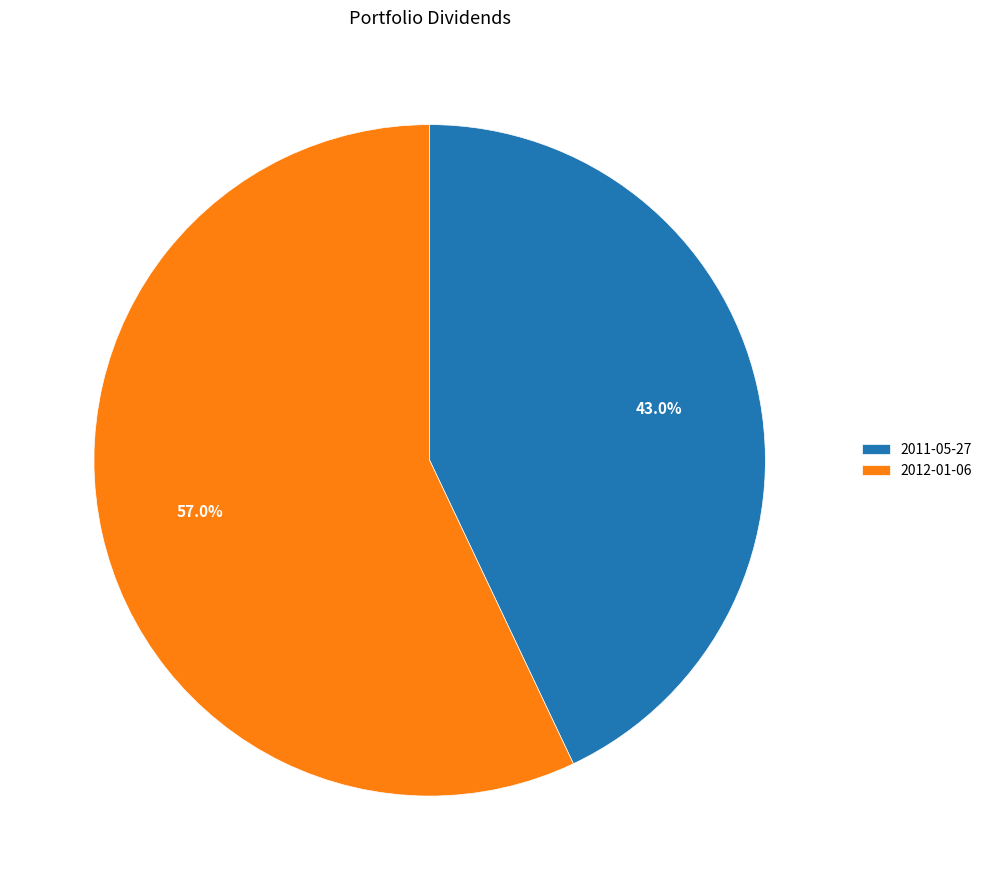

What is the smallest slice in the pie chart?

2011-05-27